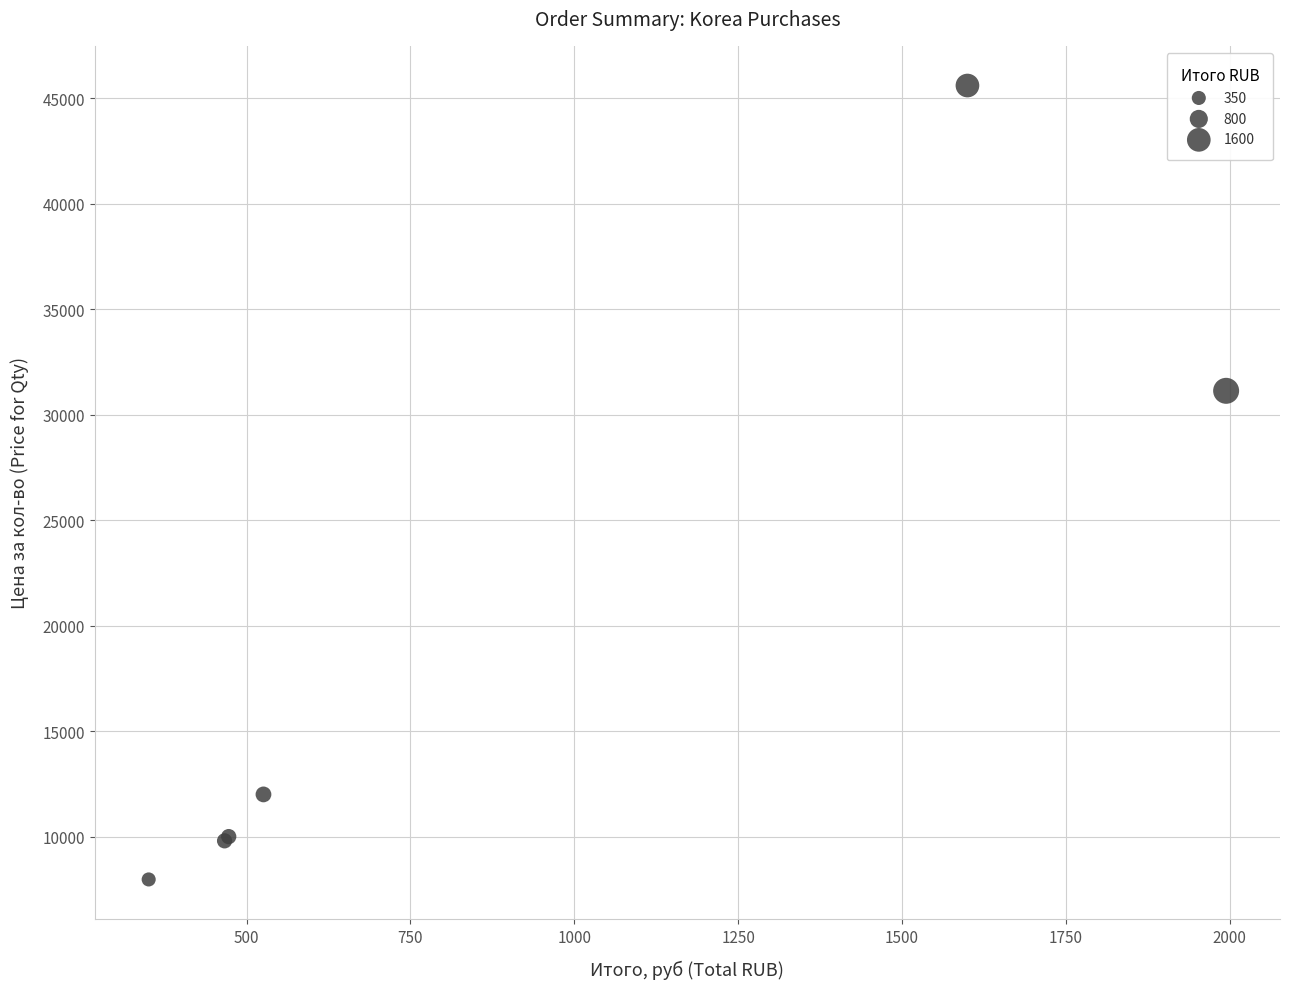

What Y value in the scatter plot is closest to 26785?

31130